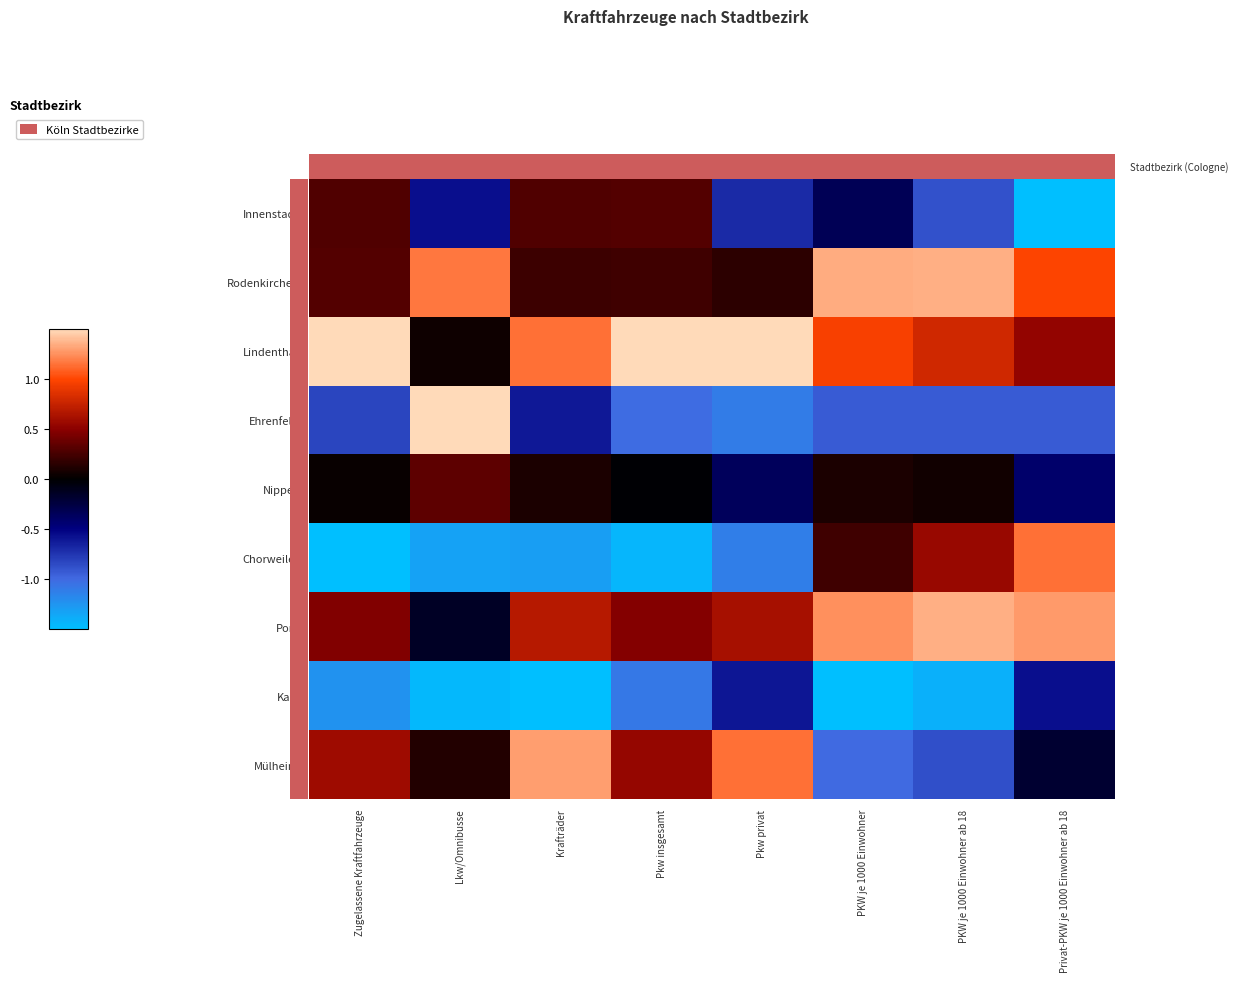

At how many categories does at least one series exceed 0?

8